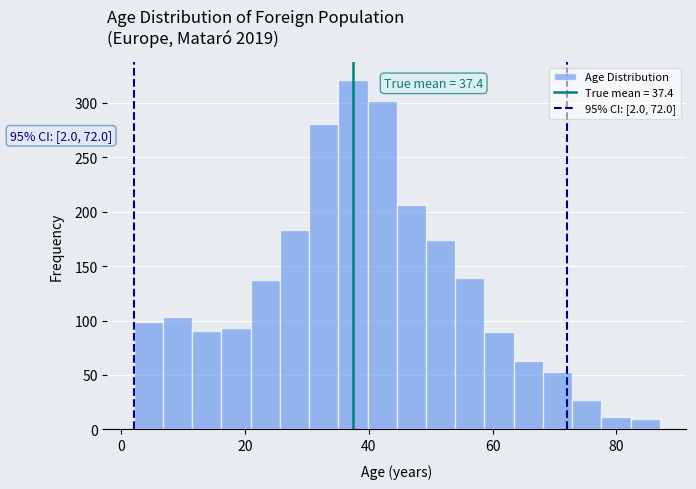

Read against the x-axis, roughly where is the centre of the tallest bar?

38